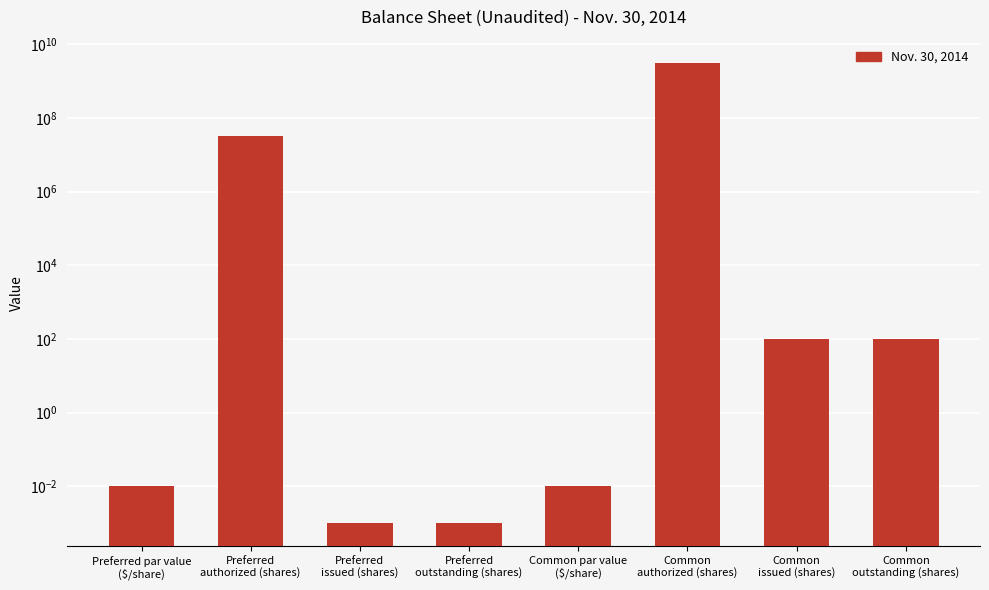

Where is the data nearest to the value 1600000000?

Preferred
authorized (shares)